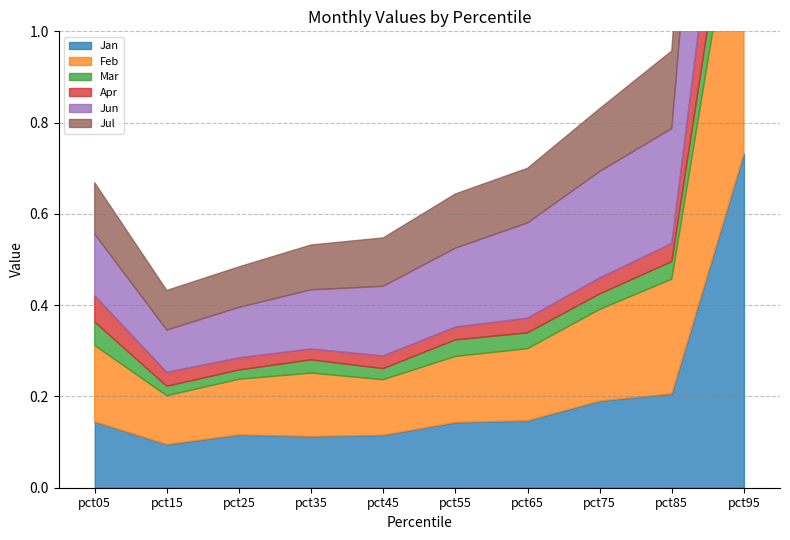

In Jun, how many points are lower than both neighbors (excluding endpoints)?

1